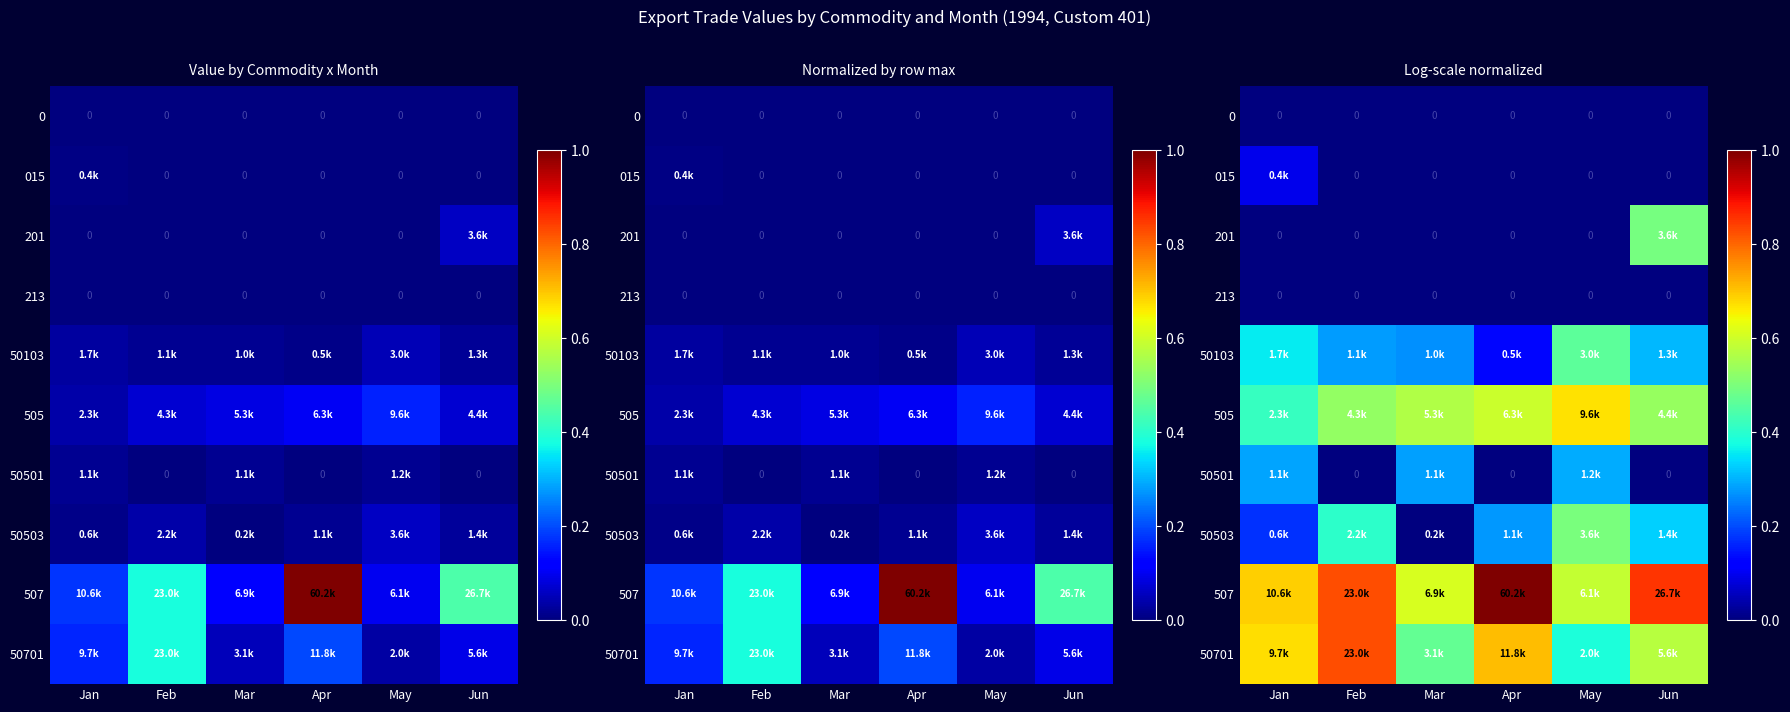

Between Feb and May, which series saw the biggest shift?

50701